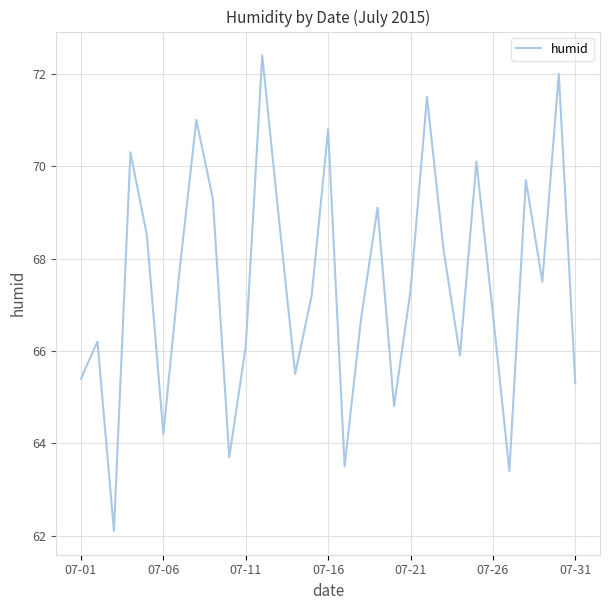

What is the difference between the maximum and minimum values?

10.3